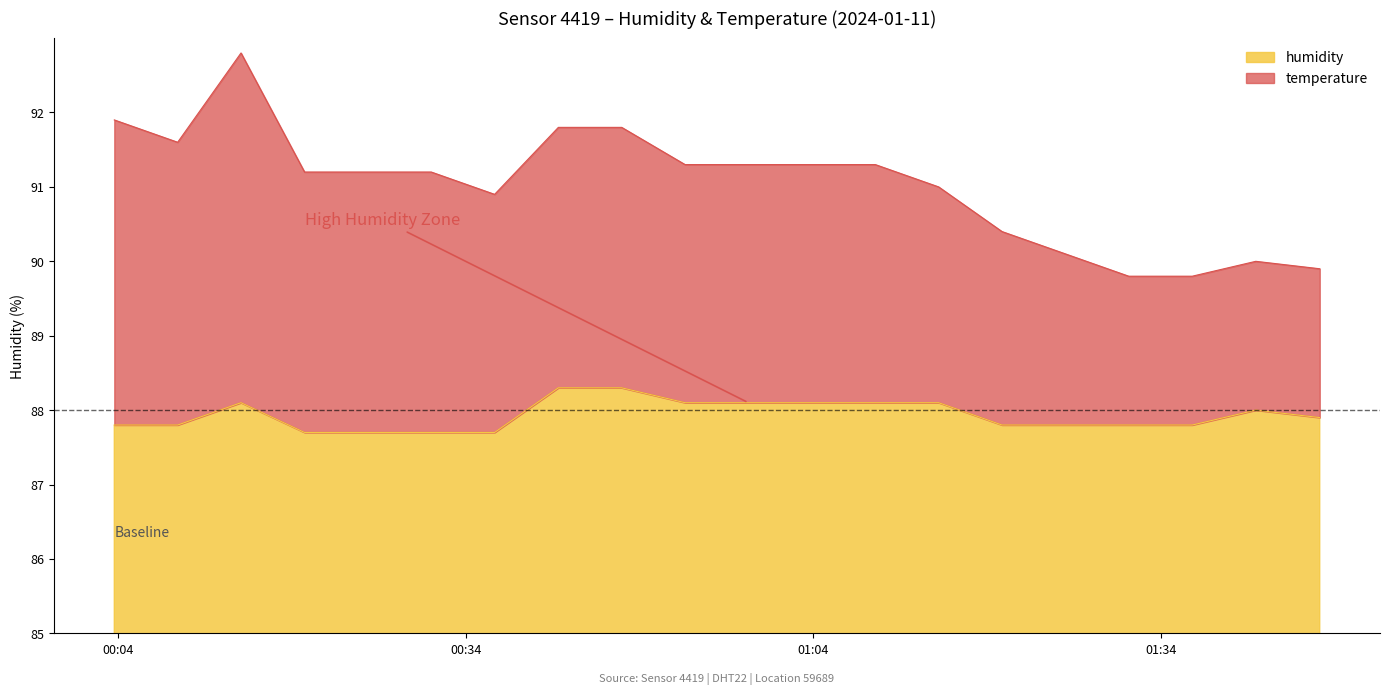

What is the highest value of the humidity series?

88.3